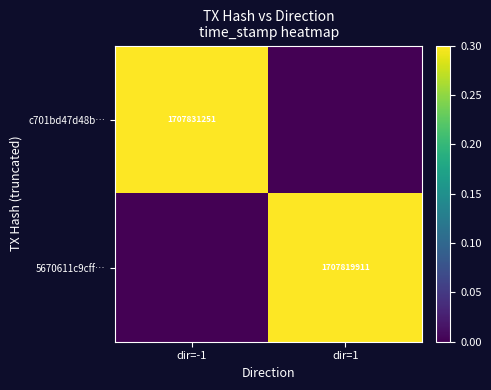

The value of c701bd47d48b… at dir=-1 is 1707831251. True or false?

True